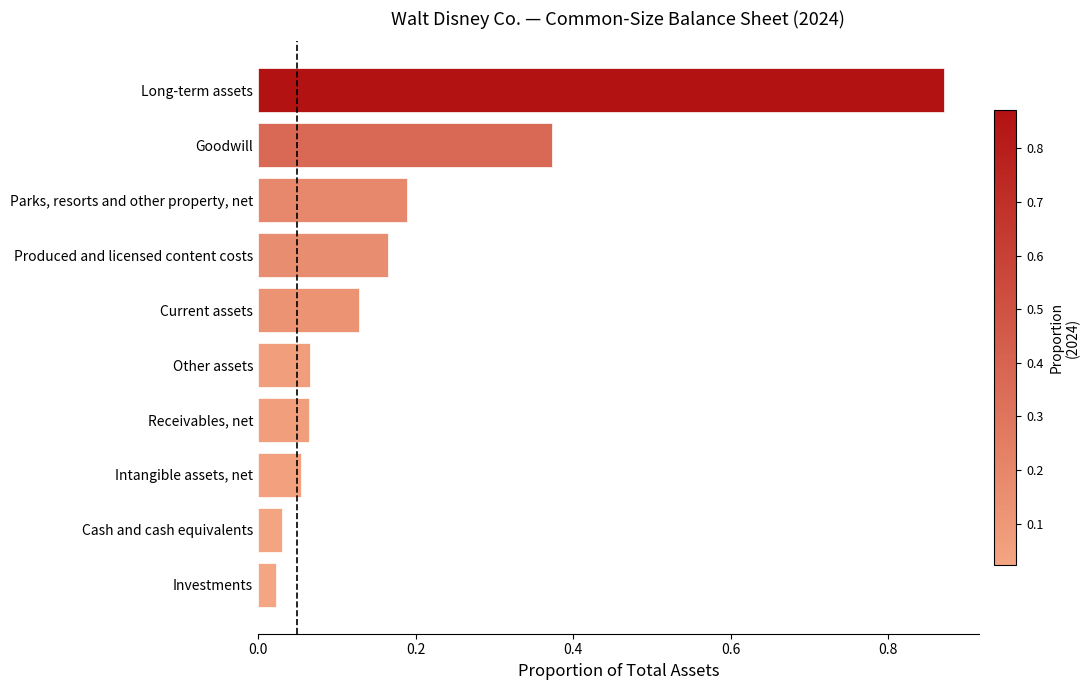

Are the bars grouped side by side (vs. stacked)?

No